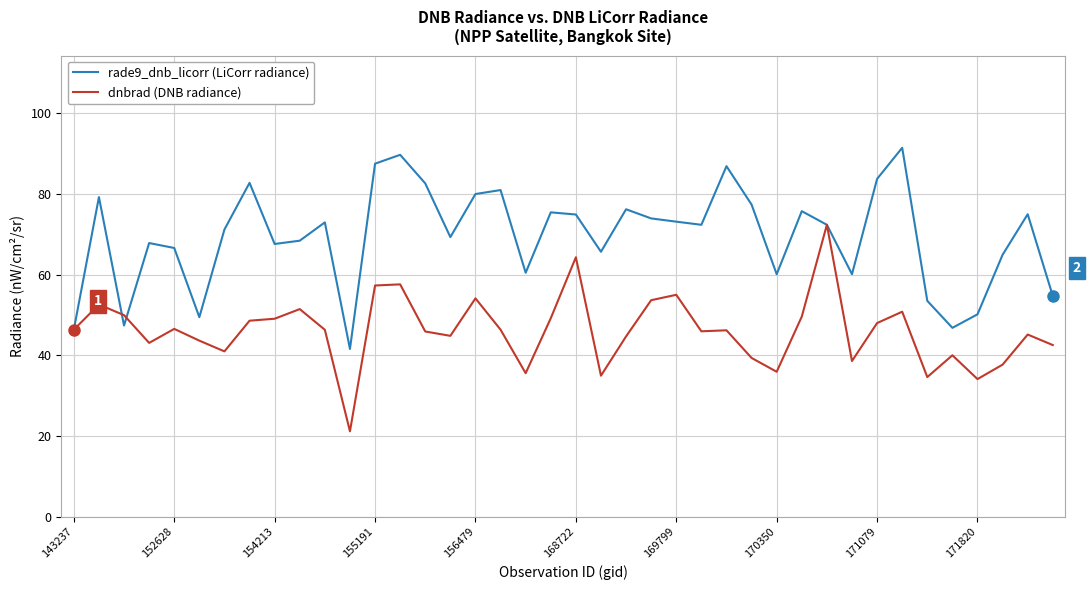

List the series in order of their peak value, highest first.

rade9_dnb_licorr (LiCorr radiance), dnbrad (DNB radiance)